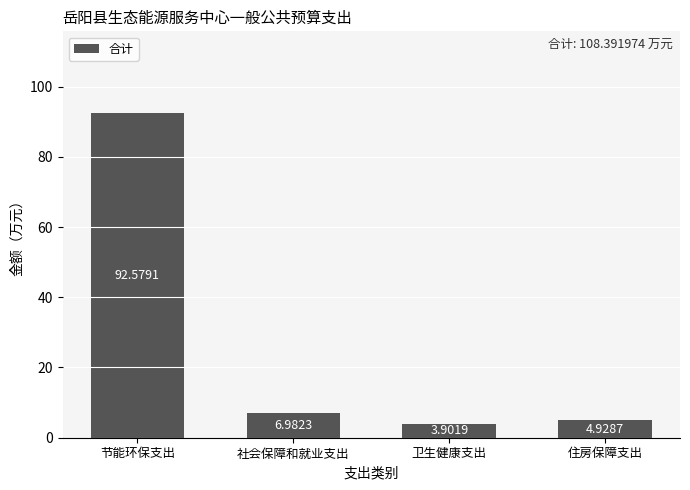

What is the ratio of the value at 节能环保支出 to the value at 卫生健康支出?

23.7